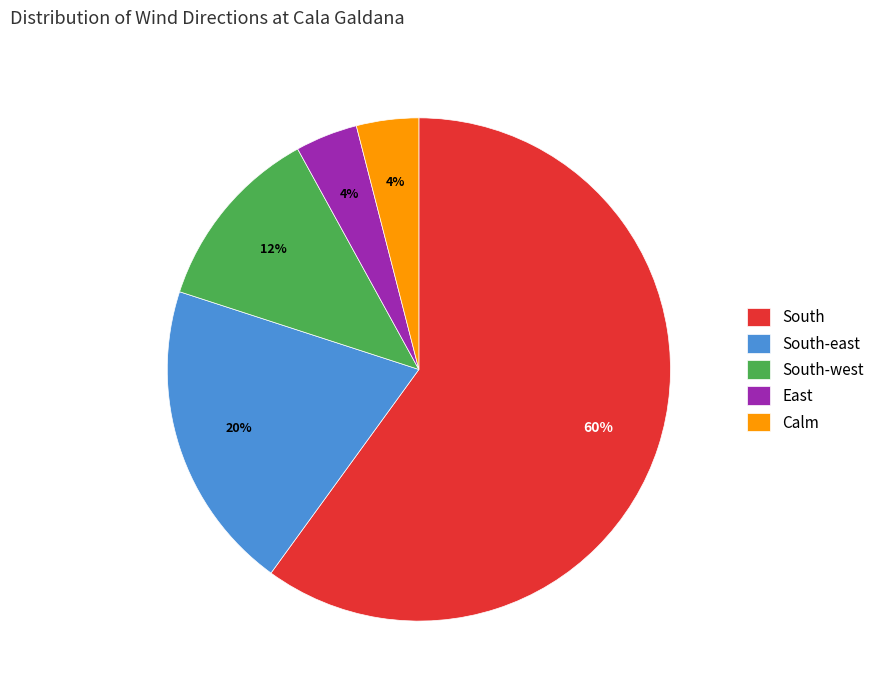

To the nearest percent, what percentage of the pie is South-west?

12%